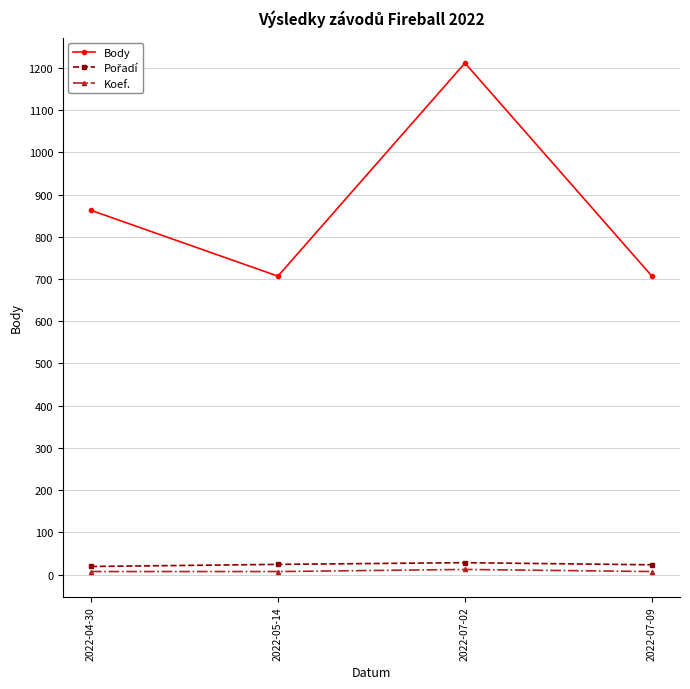

Which label corresponds to the largest value in the chart?

2022-07-02